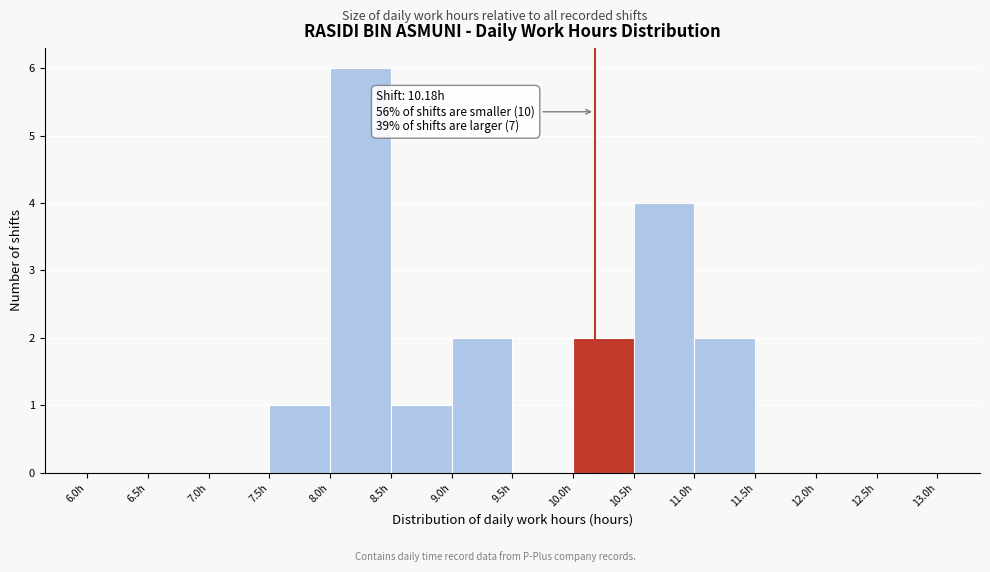

Over which range of the x-axis is the bar tallest?

8.0 to 8.5